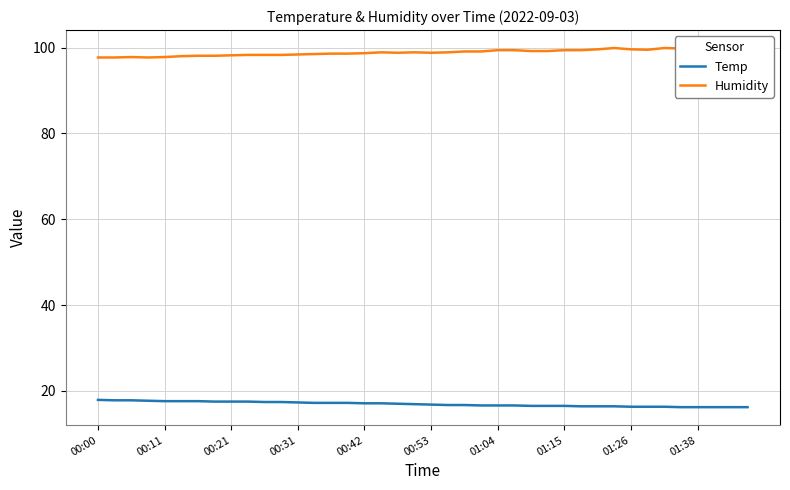

True or false: Temp has a value of 16.2 at 01:38.

True